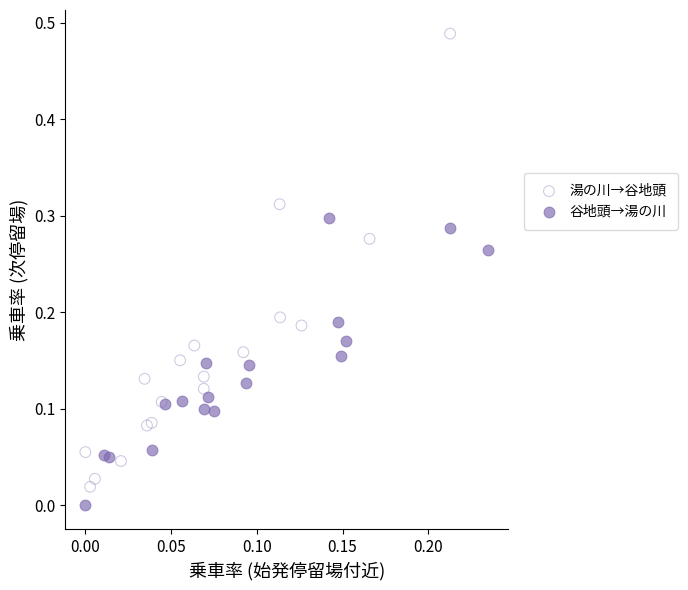

Which series has the widest spread of Y values?

湯の川→谷地頭